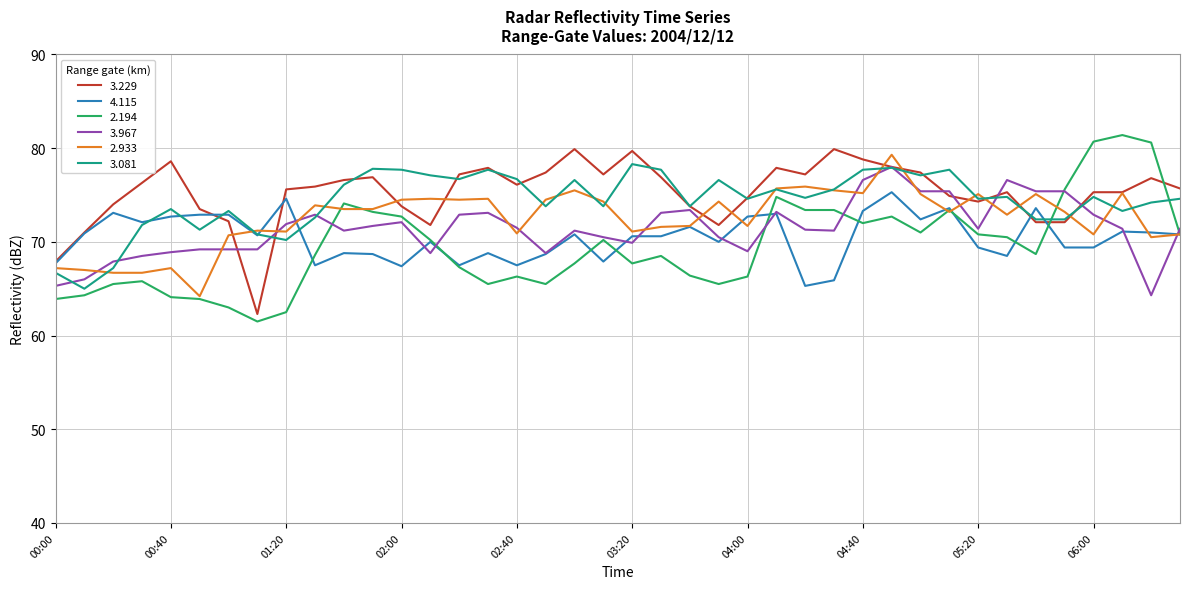

What is the maximum value for 2.933?

79.3